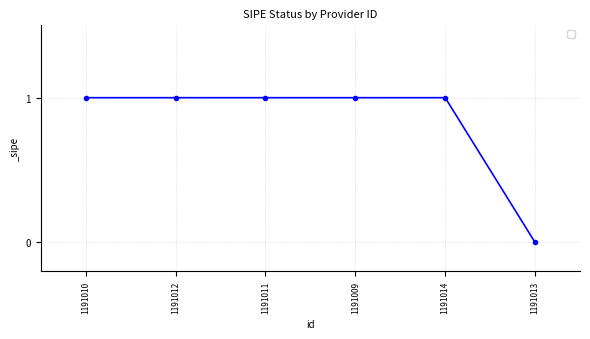

What is the label of the 5th point from the left?

1191014